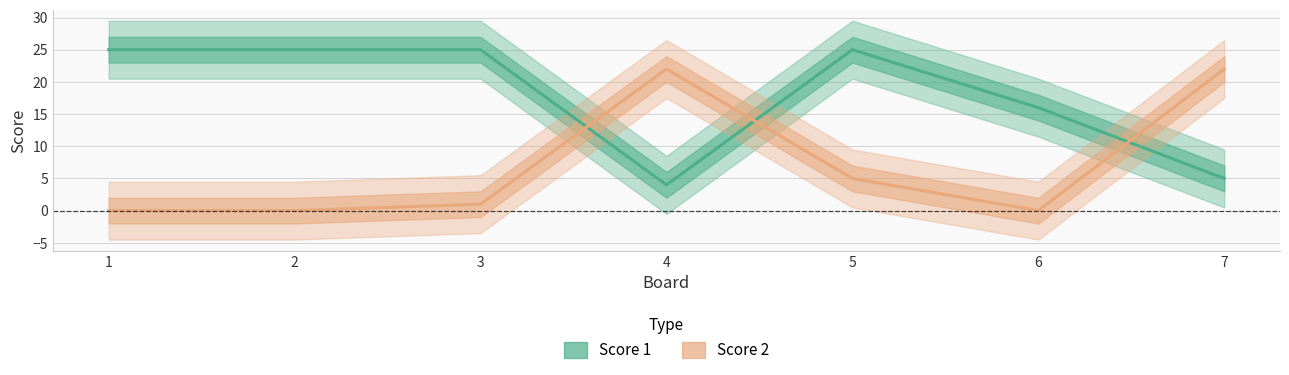

How many series are shown in this chart?

2